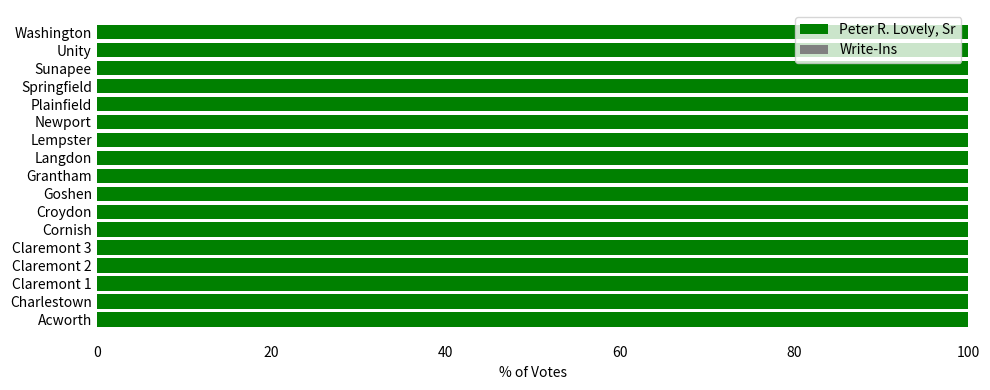

Which series has the largest total across all categories?

Peter R. Lovely, Sr